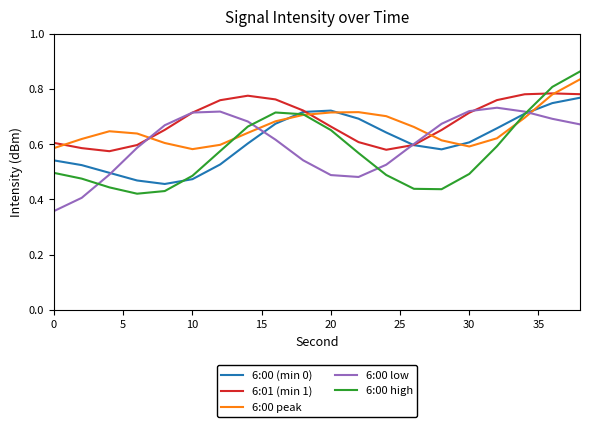

How many interior local peaks does the 6:01 (min 1) series have?

2